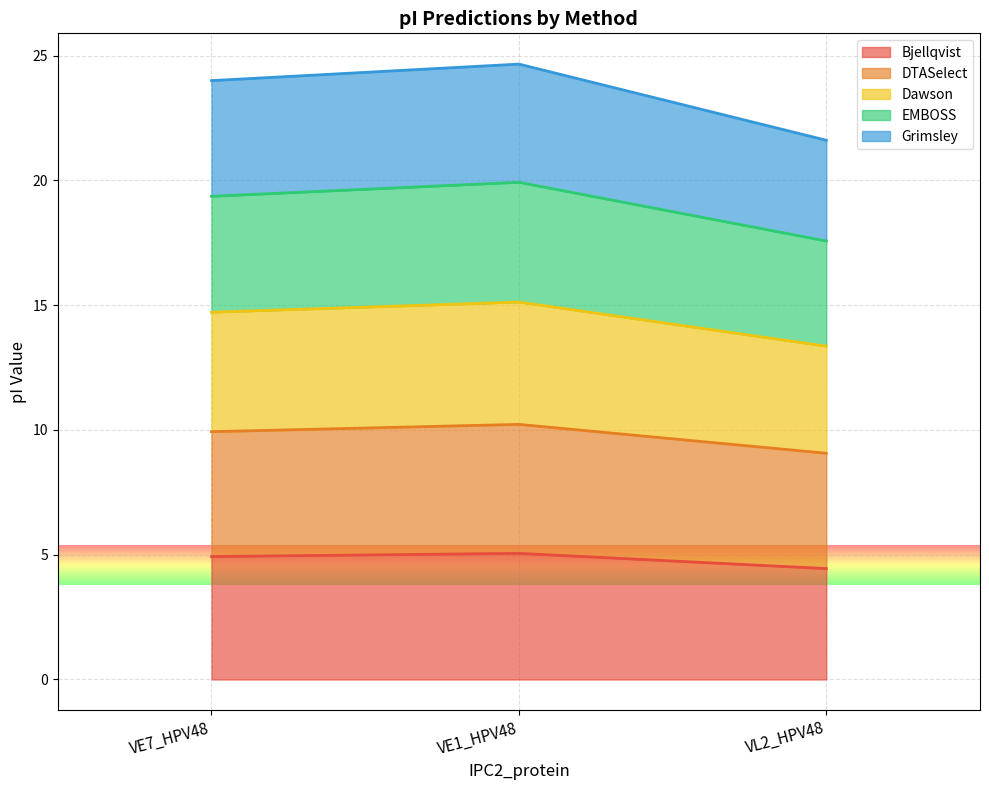

What is the difference between the maximum and minimum values in the Bjellqvist series?

0.6